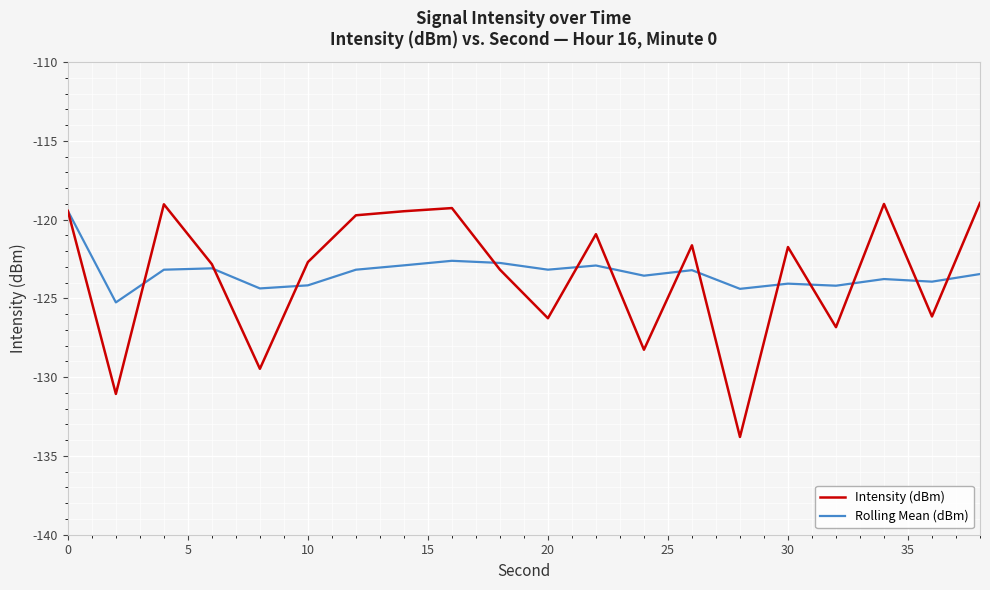

What is the minimum value shown in the chart?

-133.8